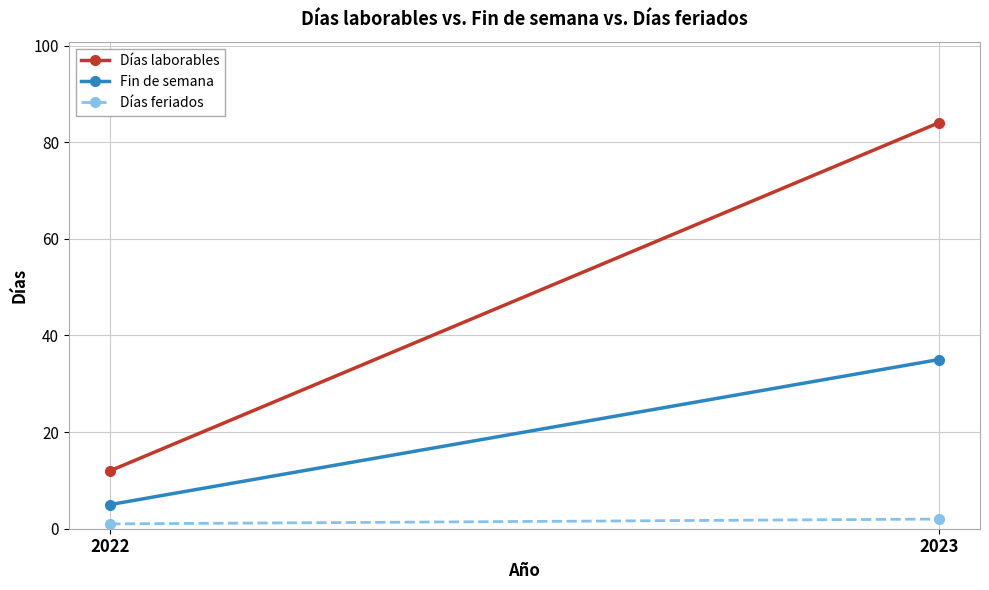

What is the total value across all series at 2023?

121